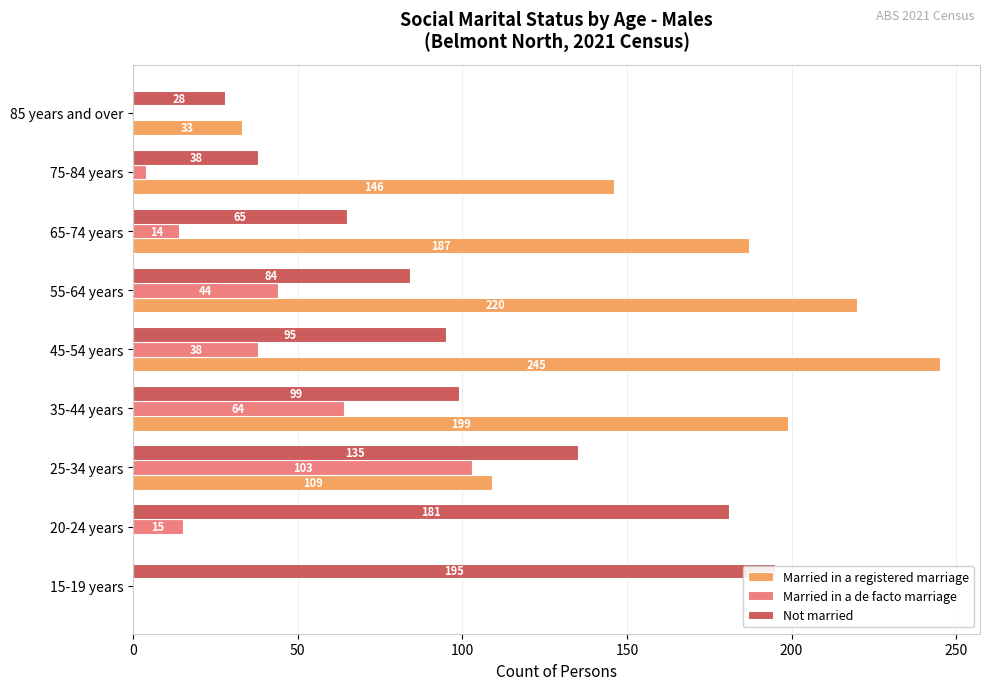

Reading right to left, extract all data points from this chart.

Married in a registered marriage: 33	146	187	220	245	199	109	0	0
Married in a de facto marriage: 0	4	14	44	38	64	103	15	0
Not married: 28	38	65	84	95	99	135	181	195